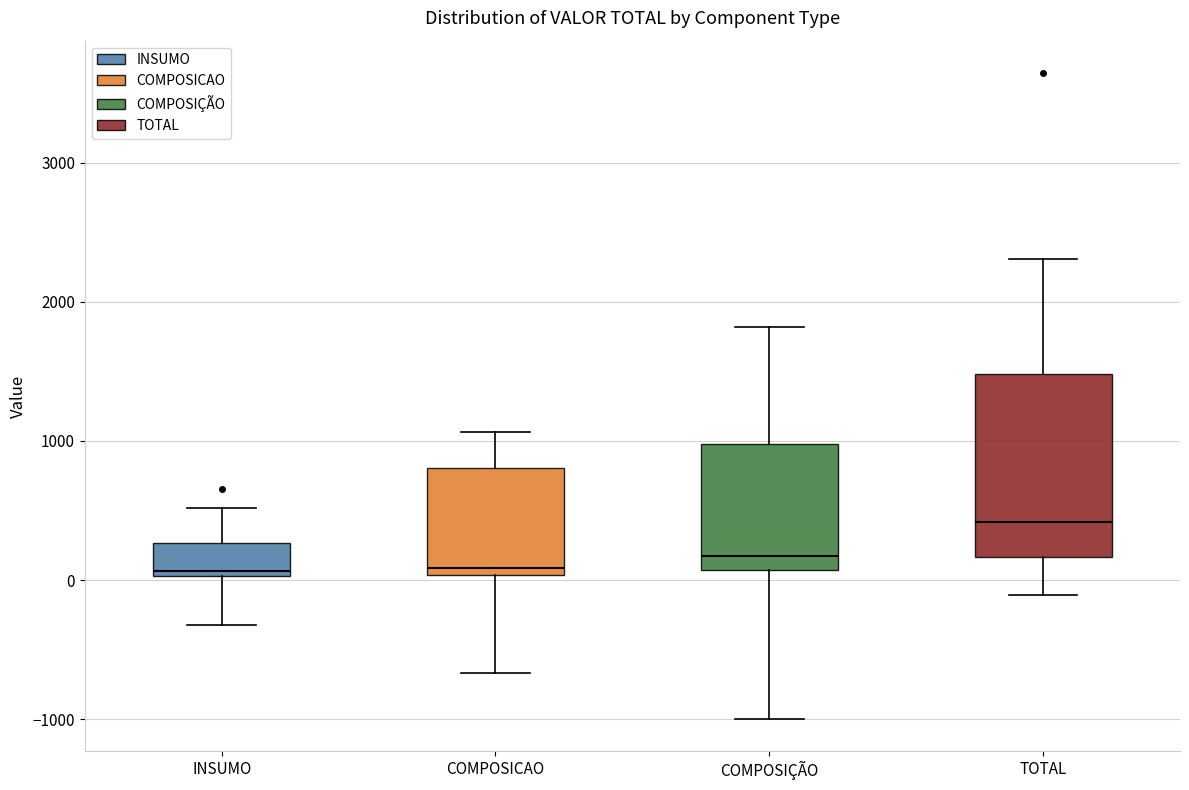

Reading left to right, transcribe this box plot: for each box, give where its median line is, the range the box spans, and where its two whiskers end, as read against the y-axis. The values are not printed on the chart, so give them approximately, as read against the axis.

INSUMO: median 100, box 0 to 300, whiskers -300 to 500
COMPOSICAO: median 100, box 0 to 800, whiskers -700 to 1100
COMPOSIÇÃO: median 200, box 100 to 1000, whiskers -1000 to 1800
TOTAL: median 400, box 200 to 1500, whiskers -100 to 2300